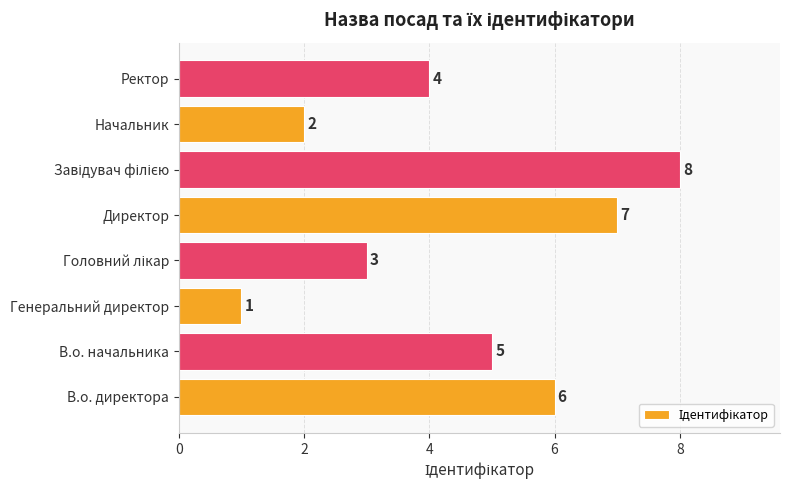

Is it true that the value at Генеральний директор is 0?

False